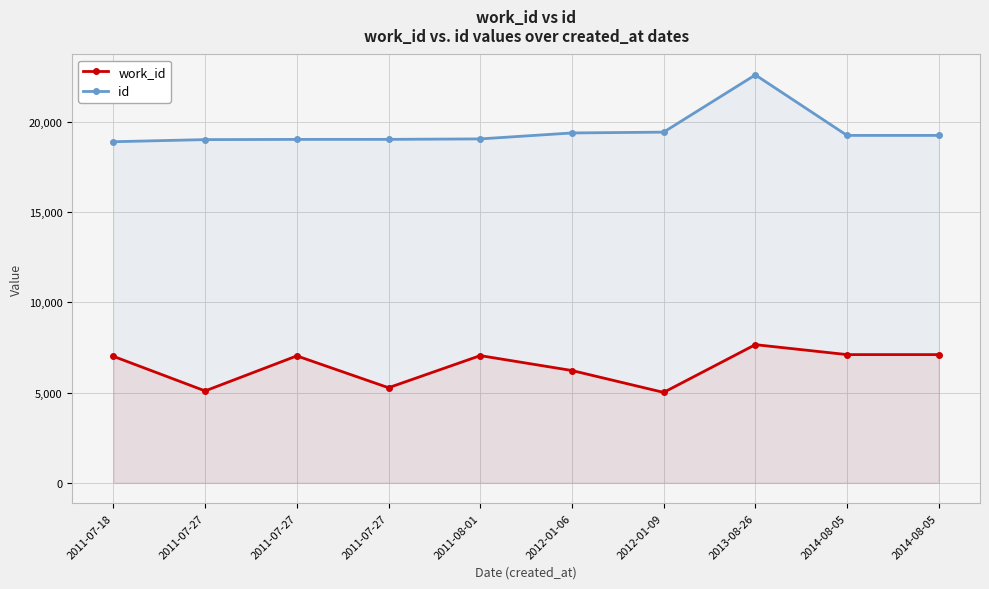

At 2011-07-27, list the series in order from largest to smallest.

id, work_id